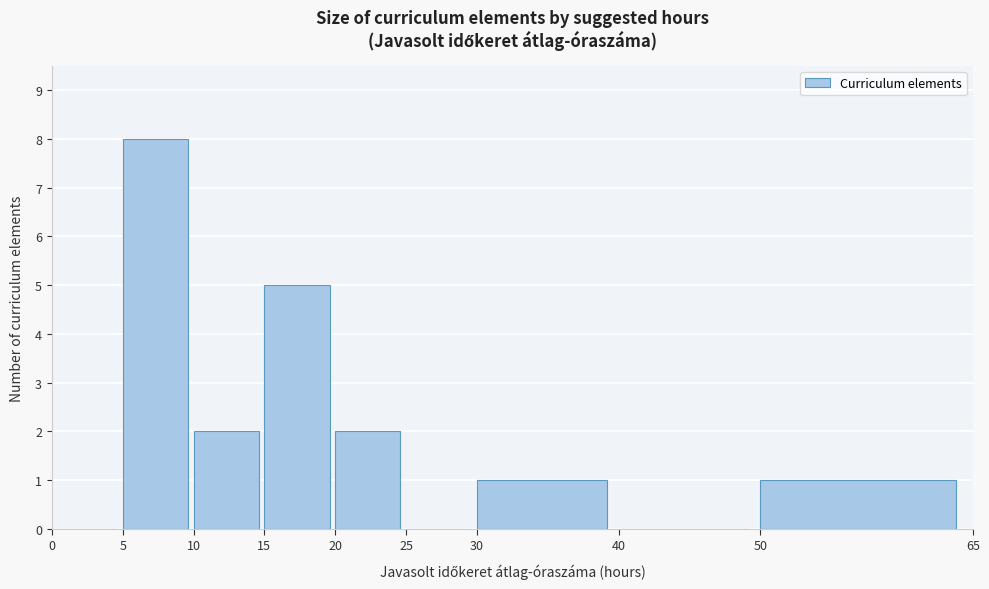

What is the height of the bar covering 15 to 20 on the x-axis? The values are not printed on the chart, so give them approximately, as read against the axis.

5